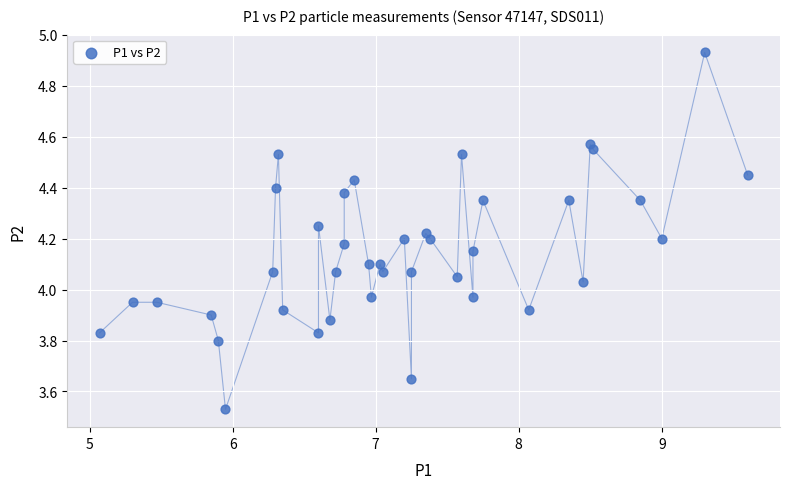

What is the range of Y values (max minus min)?

1.4